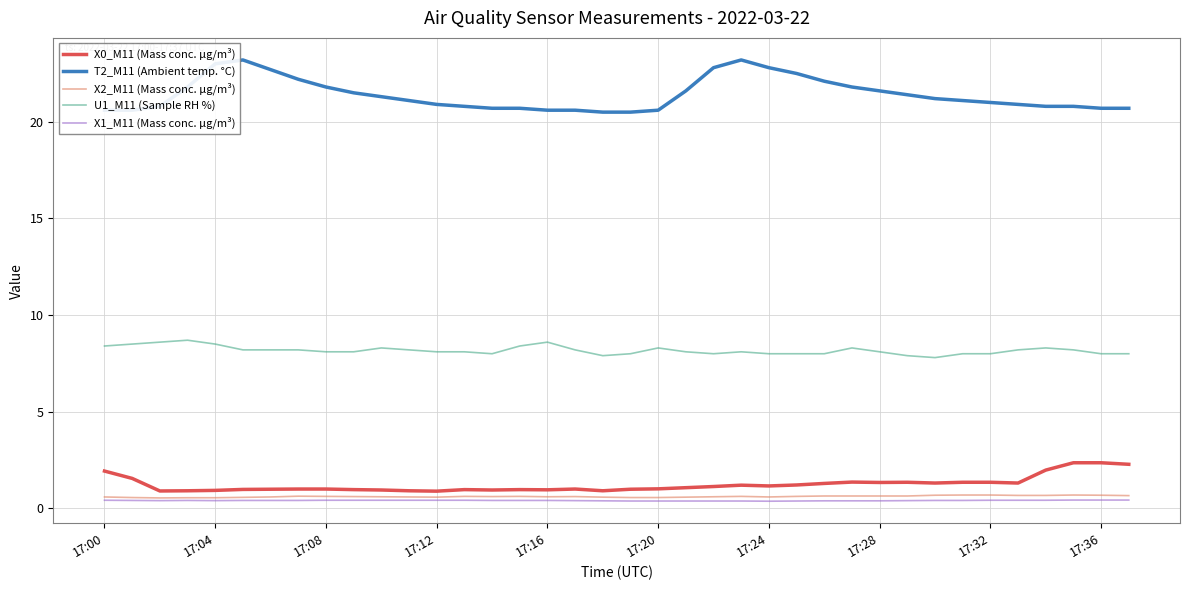

True or false: X2_M11 (Mass conc. μg/m³) and T2_M11 (Ambient temp. °C) intersect in this chart.

False